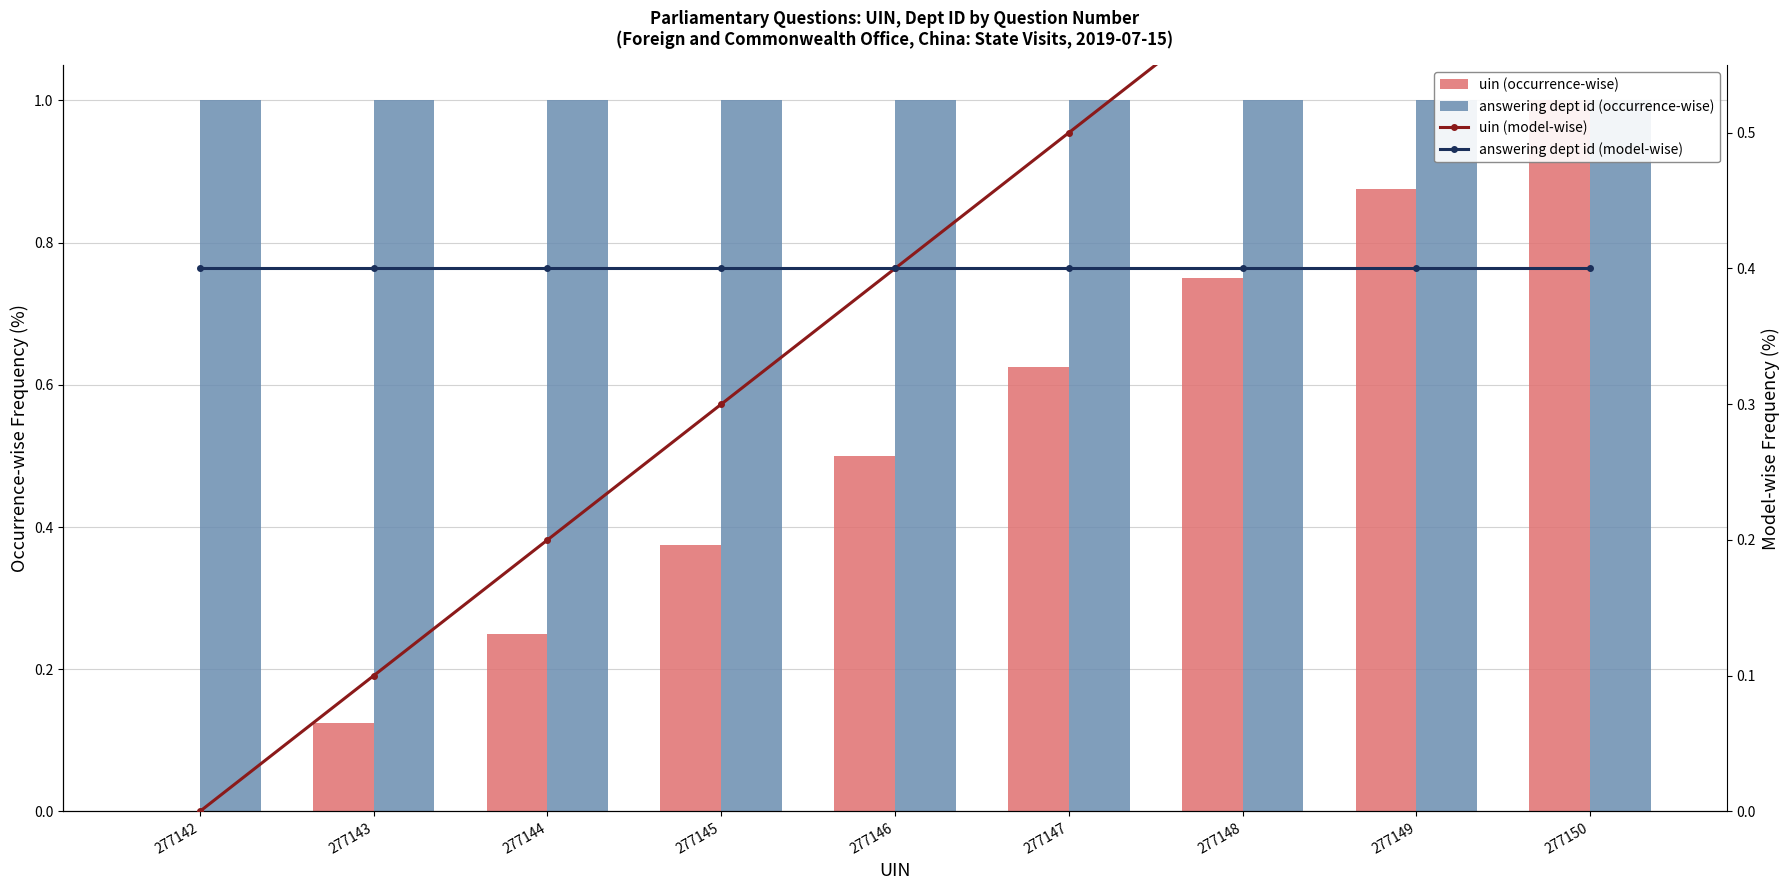

Reading left to right, transcribe all the data shown in this chart.

uin (occurrence-wise): 277142=0.0	277143=0.1	277144=0.2	277145=0.4	277146=0.5	277147=0.6	277148=0.7	277149=0.9	277150=1.0
answering dept id (occurrence-wise): 277142=1.0	277143=1.0	277144=1.0	277145=1.0	277146=1.0	277147=1.0	277148=1.0	277149=1.0	277150=1.0
uin (model-wise): 277142=0.0	277143=0.1	277144=0.2	277145=0.3	277146=0.4	277147=0.5	277148=0.6	277149=0.7	277150=0.8
answering dept id (model-wise): 277142=0.4	277143=0.4	277144=0.4	277145=0.4	277146=0.4	277147=0.4	277148=0.4	277149=0.4	277150=0.4